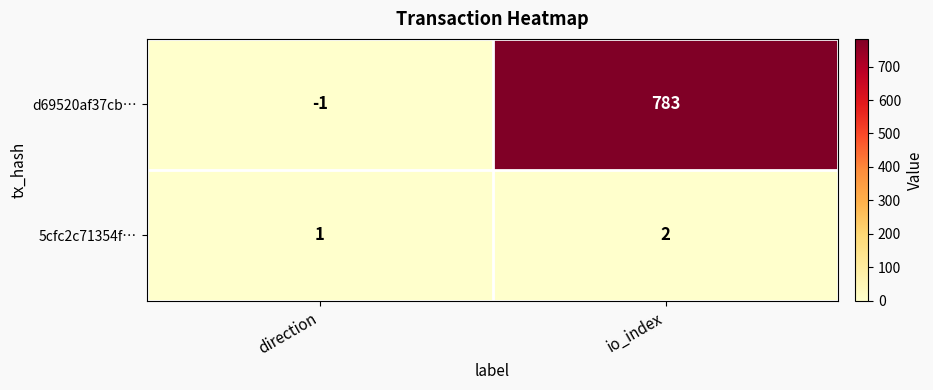

Is the value of 5cfc2c71354f… at direction greater than the value of d69520af37cb… at io_index?

No